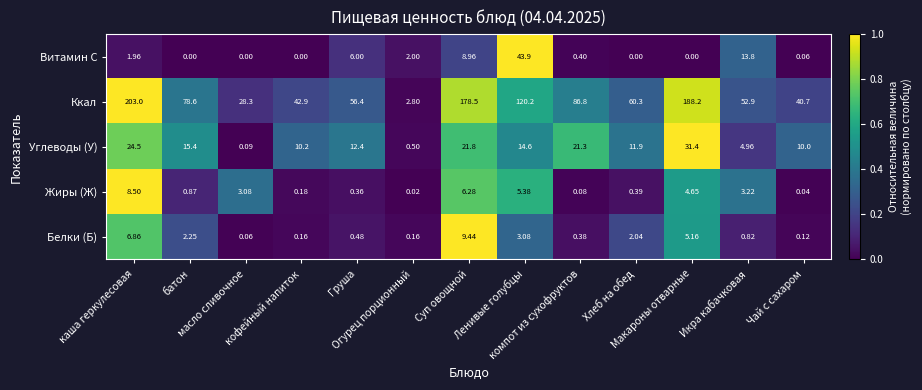

What is the total value across all series at Огурец порционный?

5.5